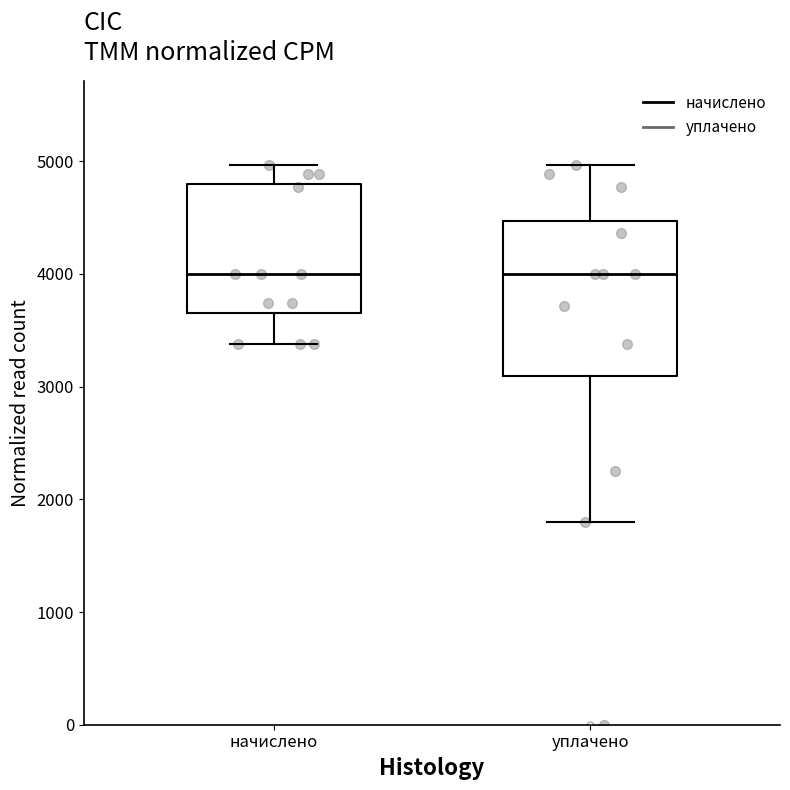

Reading left to right, read every box against the y-axis: the position of its median line, the range the box covers, and the ends of its whiskers. The values are not printed on the chart, so give them approximately, as read against the axis.

начислено: median 4000, box 3700 to 4800, whiskers 3400 to 5000
уплачено: median 4000, box 3100 to 4500, whiskers 1800 to 5000